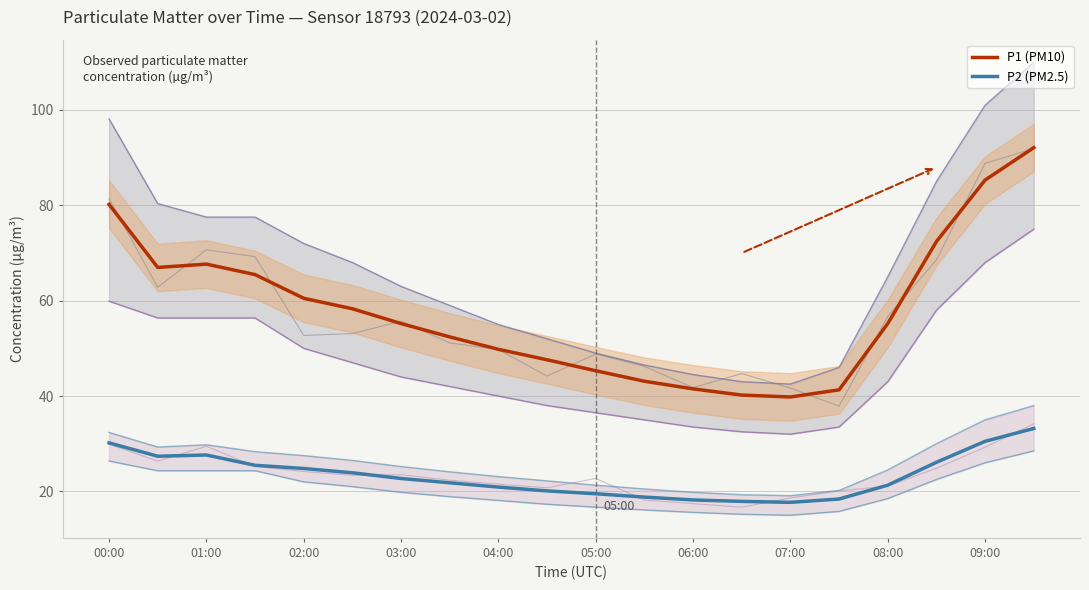

The P1 (PM10) series shows 29.2 at 08:00. True or false?

False